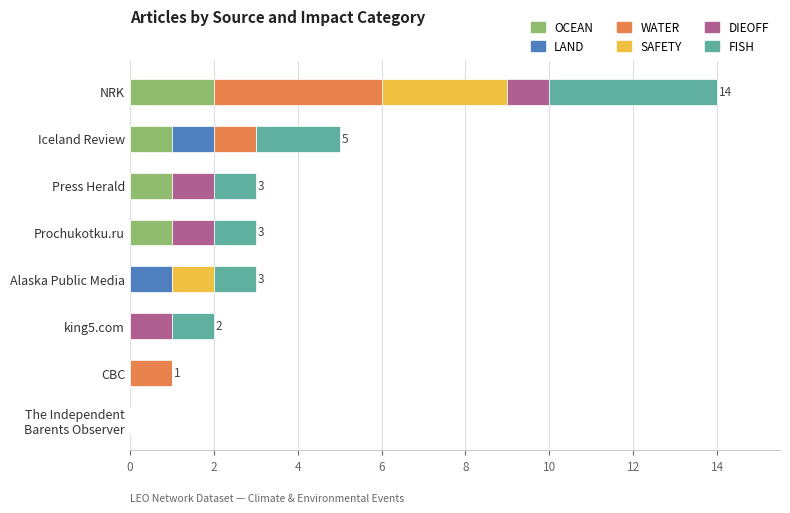

At which category is the sum across all series the highest?

NRK